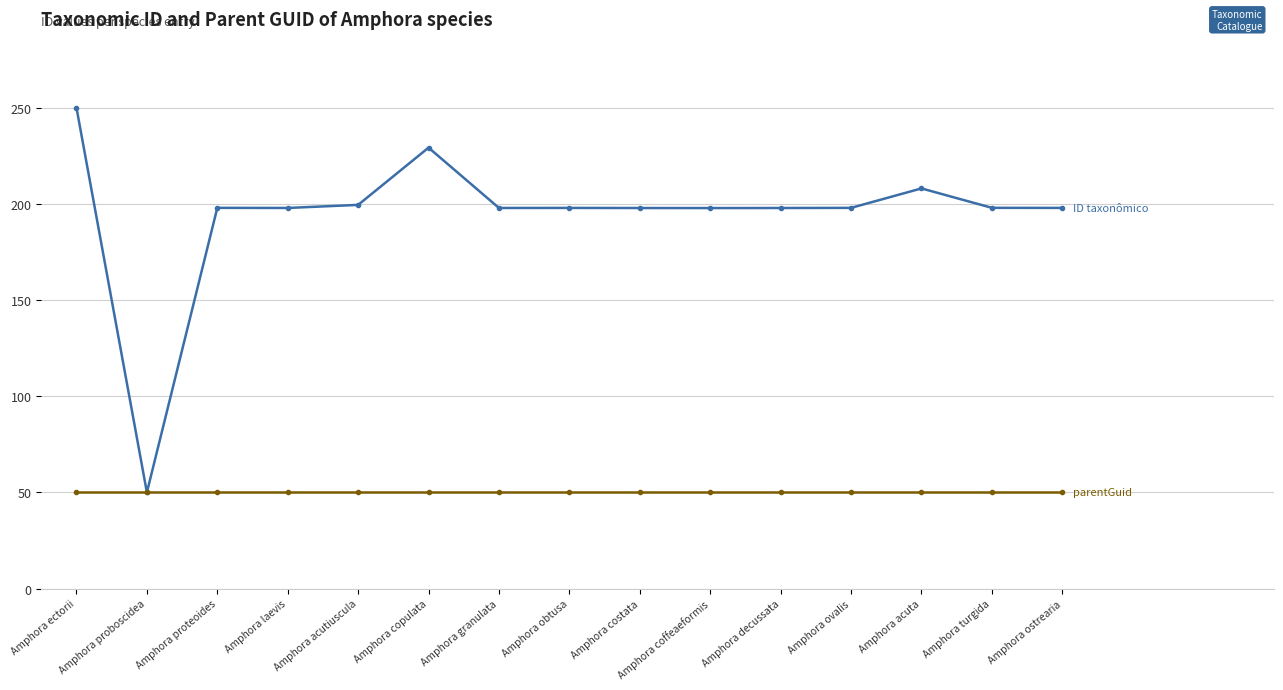

What is the total value across all series at Amphora acutiuscula?

249.8